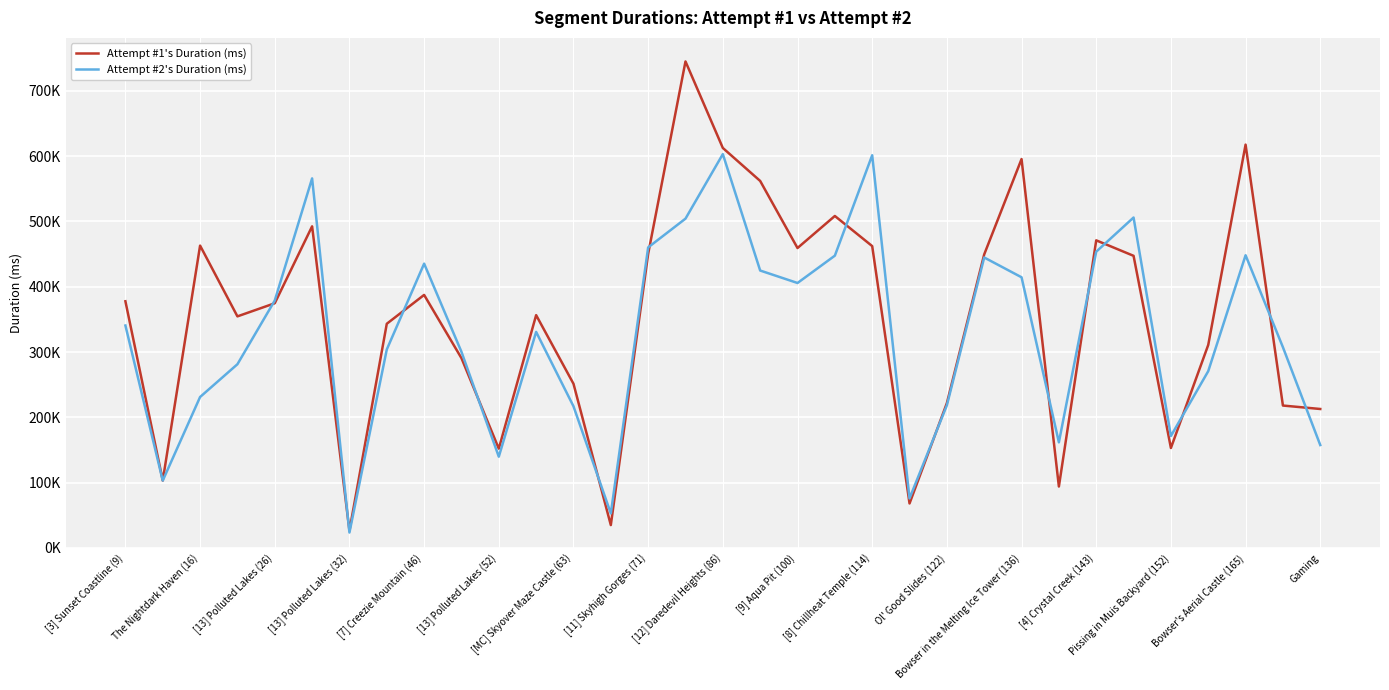

Is this an area chart (filled region under the line)?

No